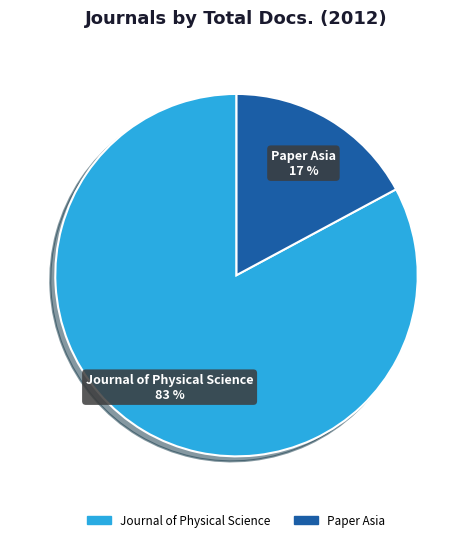

Is Paper Asia the majority of the pie?

No